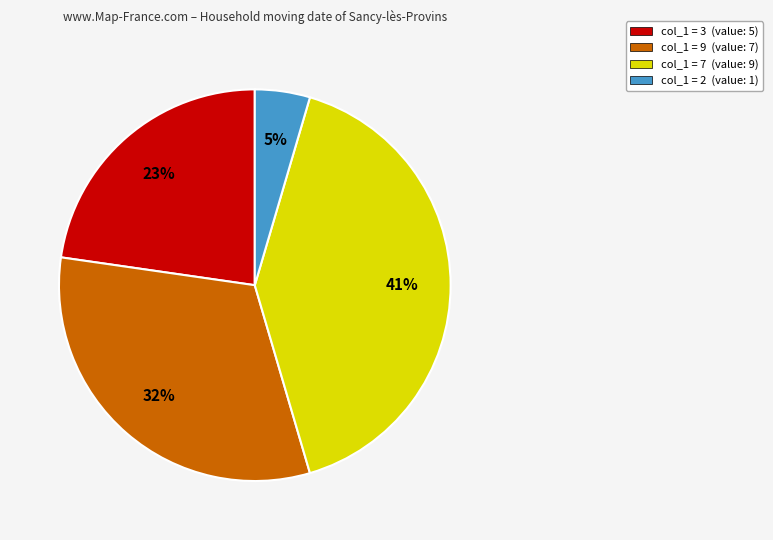

Combined, do col_1 = 3 (value: 5) and col_1 = 7 (value: 9) account for over 50%?

Yes